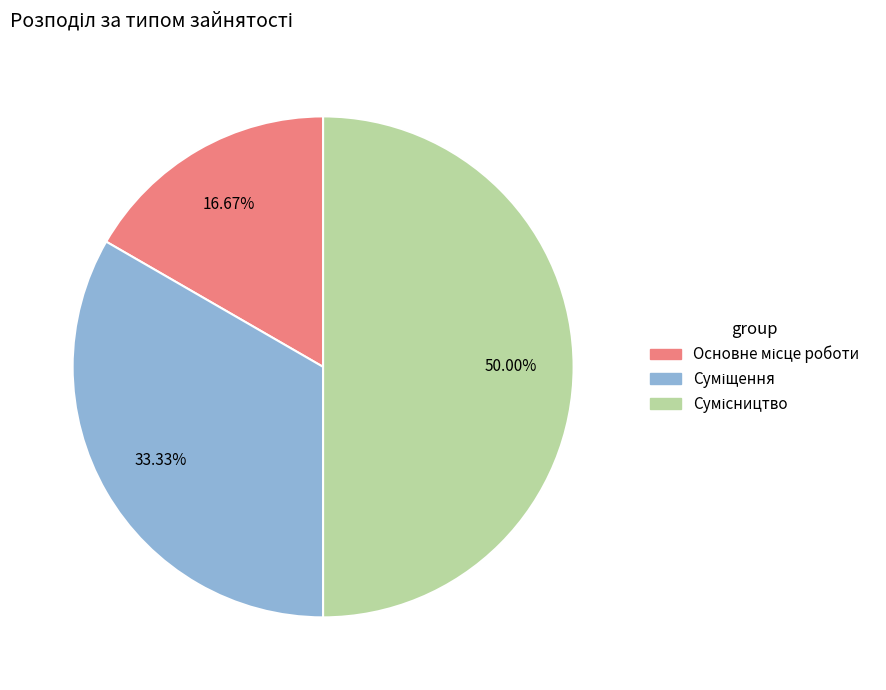

How many slices are in this pie chart?

3